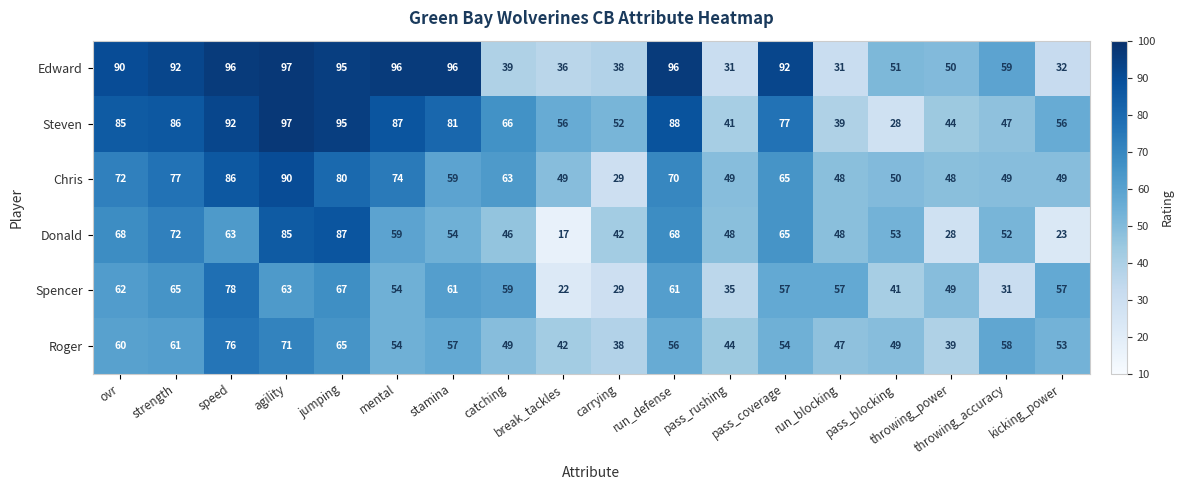

At how many categories does at least one series exceed 58?

11